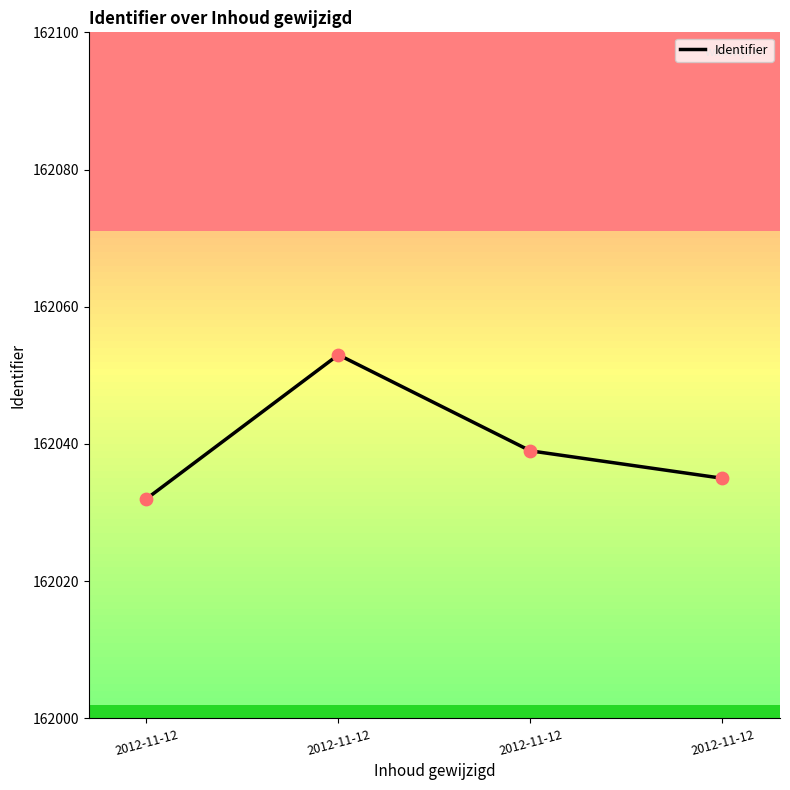

Between 2012-11-12 and 2012-11-12, which is larger?

2012-11-12